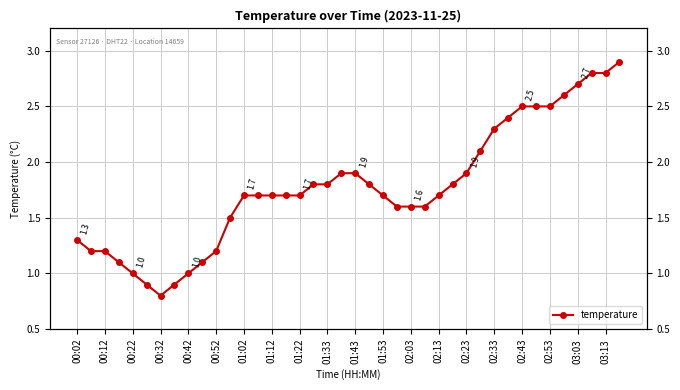

Where is the data nearest to the value 1?

00:22